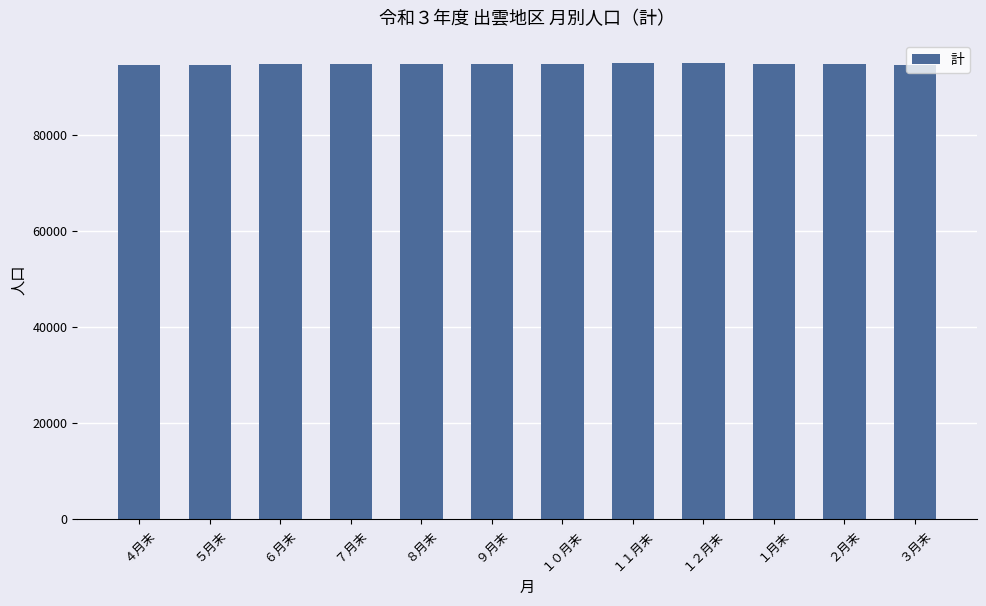

How many bars are there in total?

12